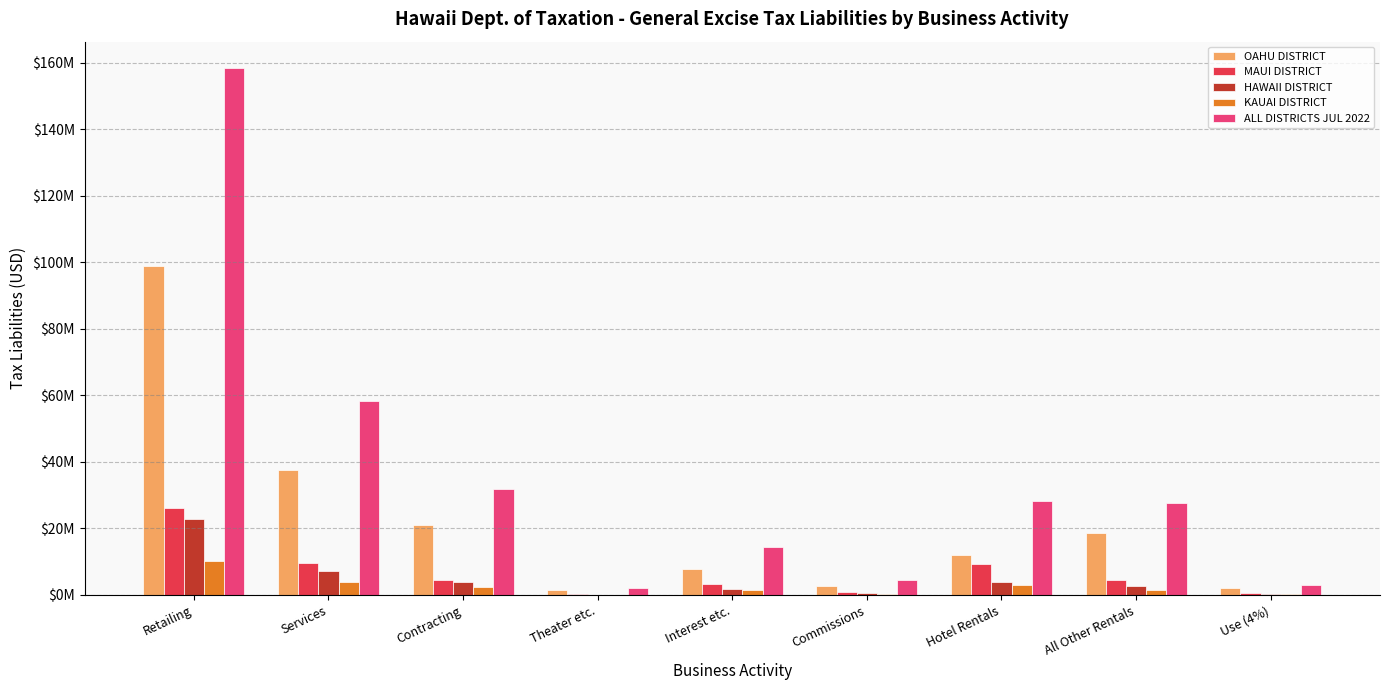

Are the bars horizontal?

No